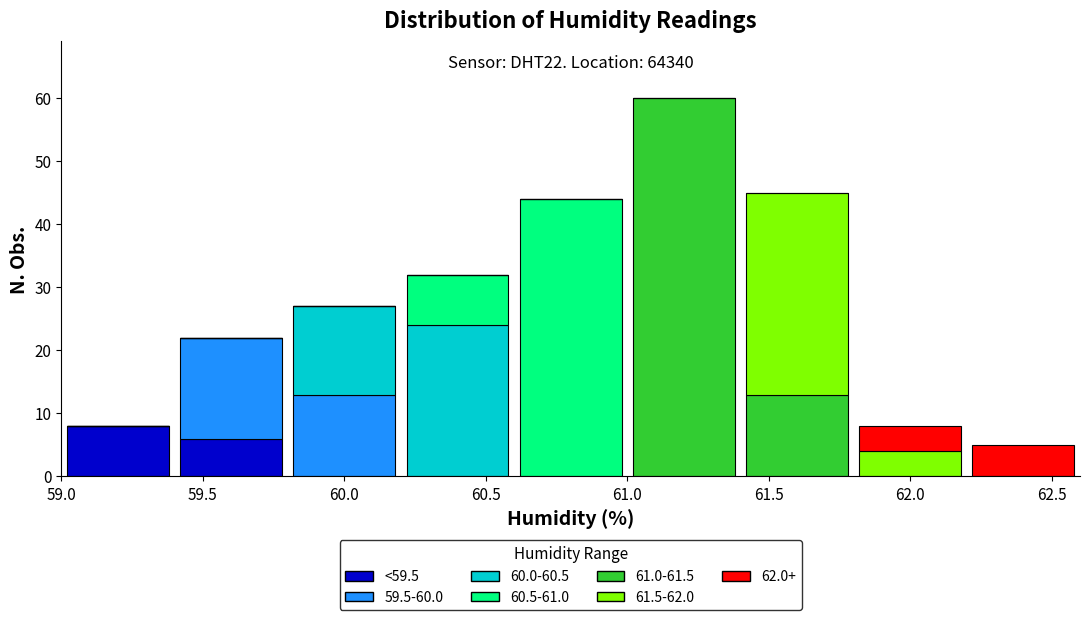

Which range on the x-axis has the tallest stacked bar (by total height)?

61.0 to 61.4